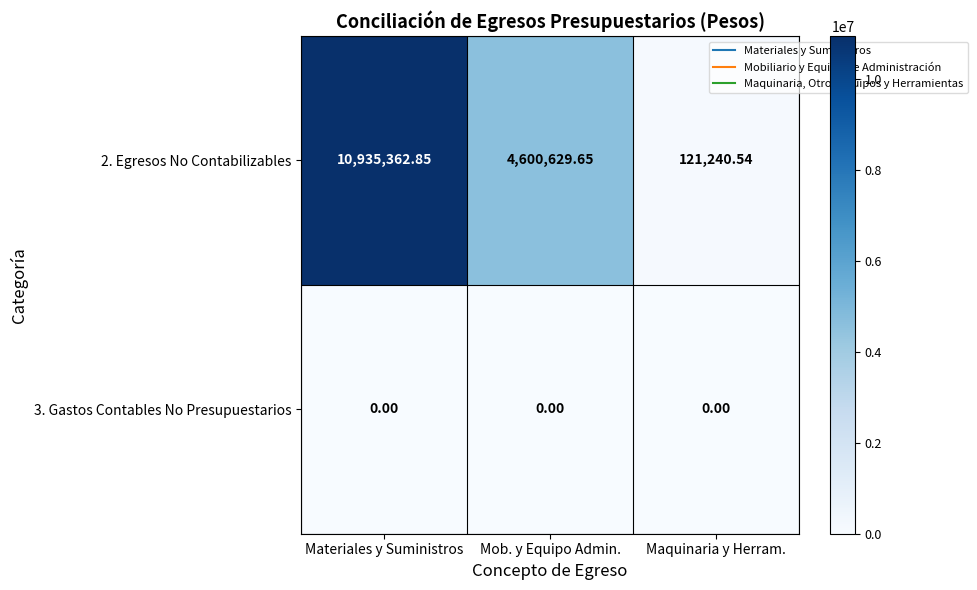

Is the value of 3. Gastos Contables No Presupuestarios at Mob. y Equipo Admin. greater than the value of 2. Egresos No Contabilizables at Mob. y Equipo Admin.?

No